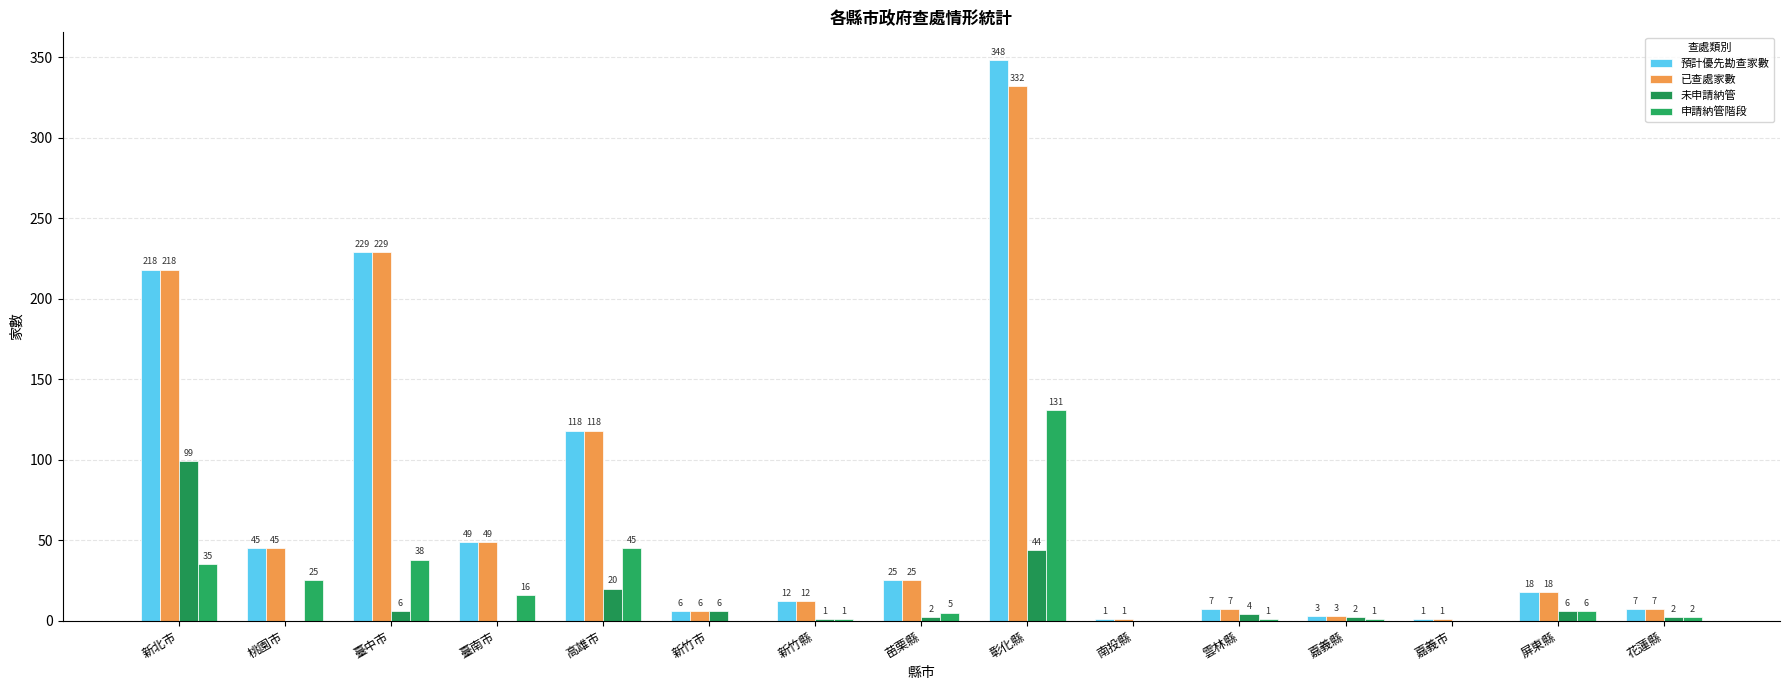

At which label is 已查處家數 closest to 166?

高雄市